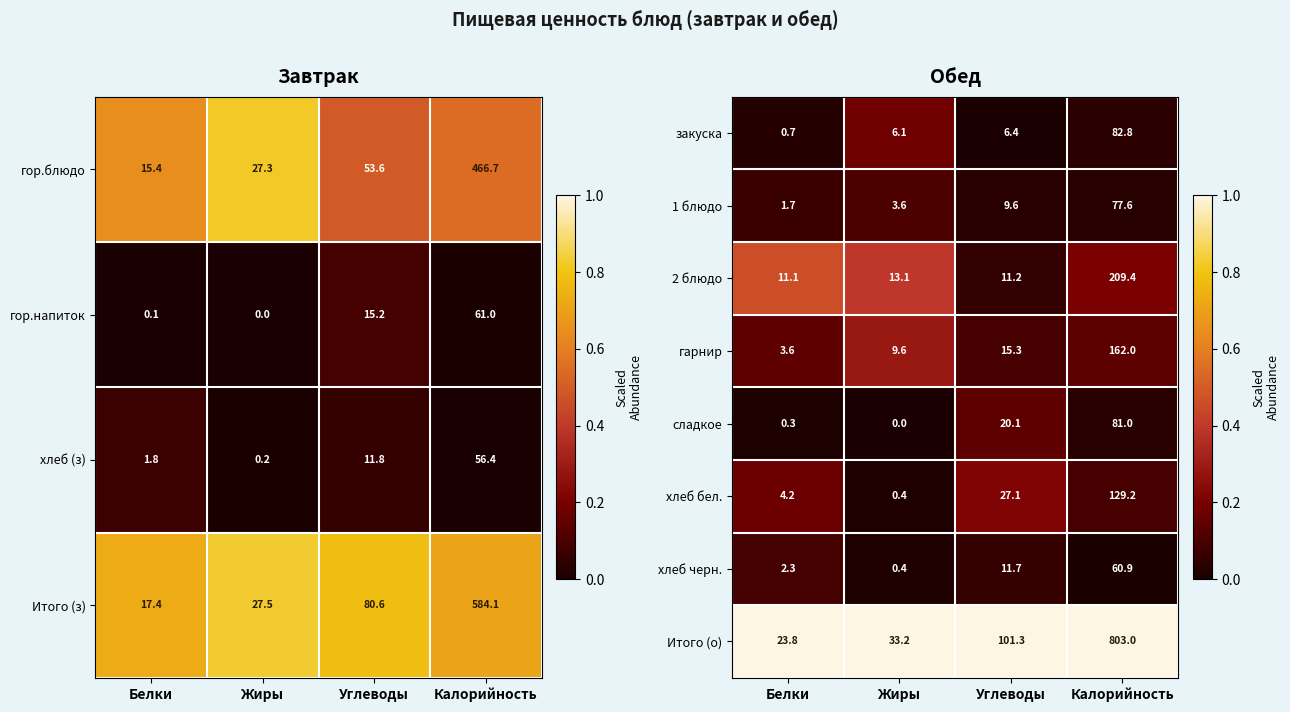

Rank the categories by 1 блюдо value from lowest to highest.

Белки, Жиры, Углеводы, Калорийность